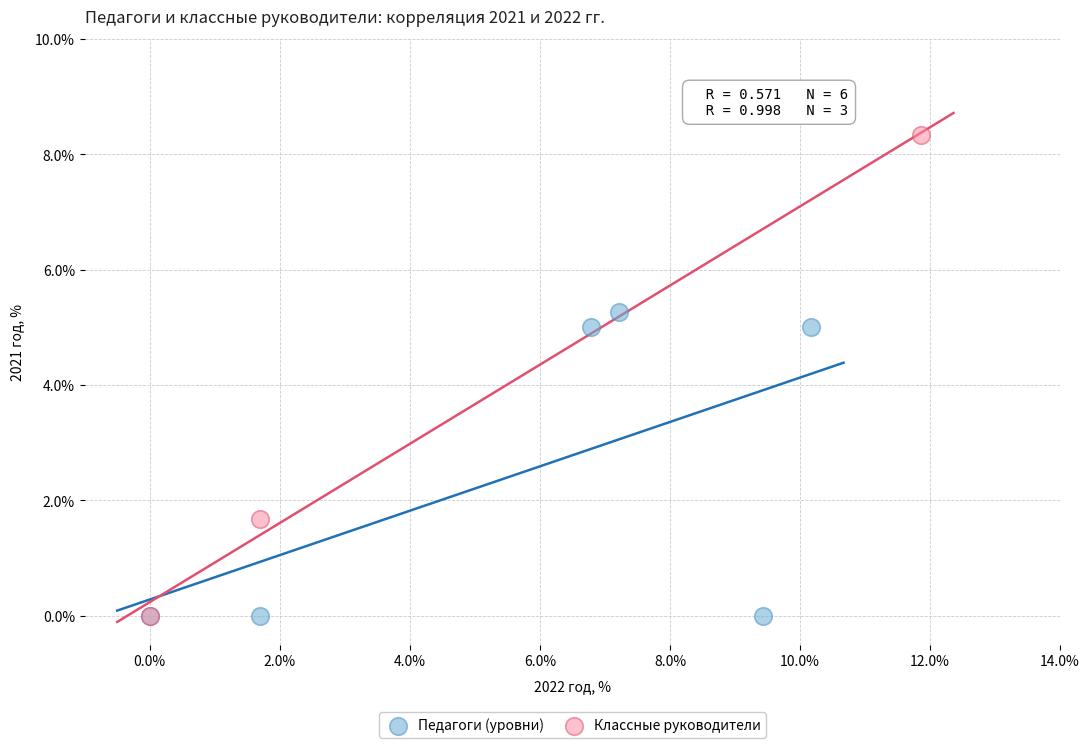

Which series contains the highest Y value?

Классные руководители